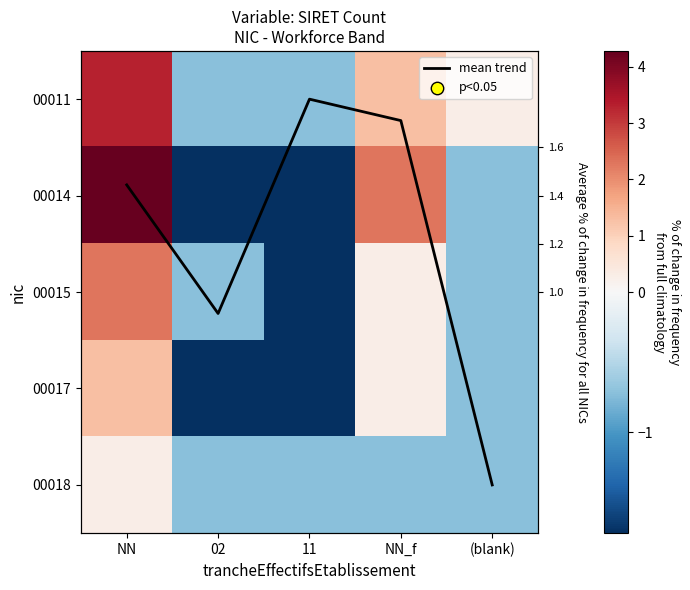

The 00015 series shows -1.1 at 02. True or false?

False